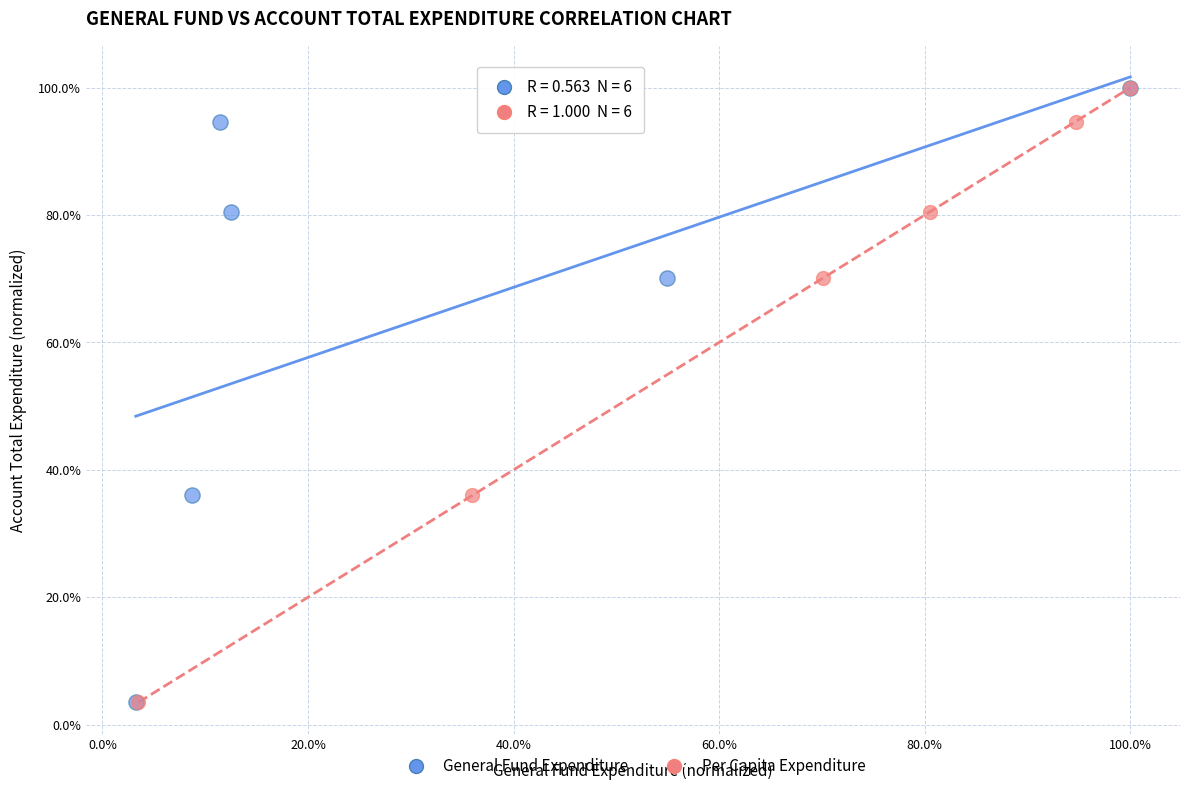

What are all the series names shown in the legend?

General Fund Expenditure, Per Capita Expenditure